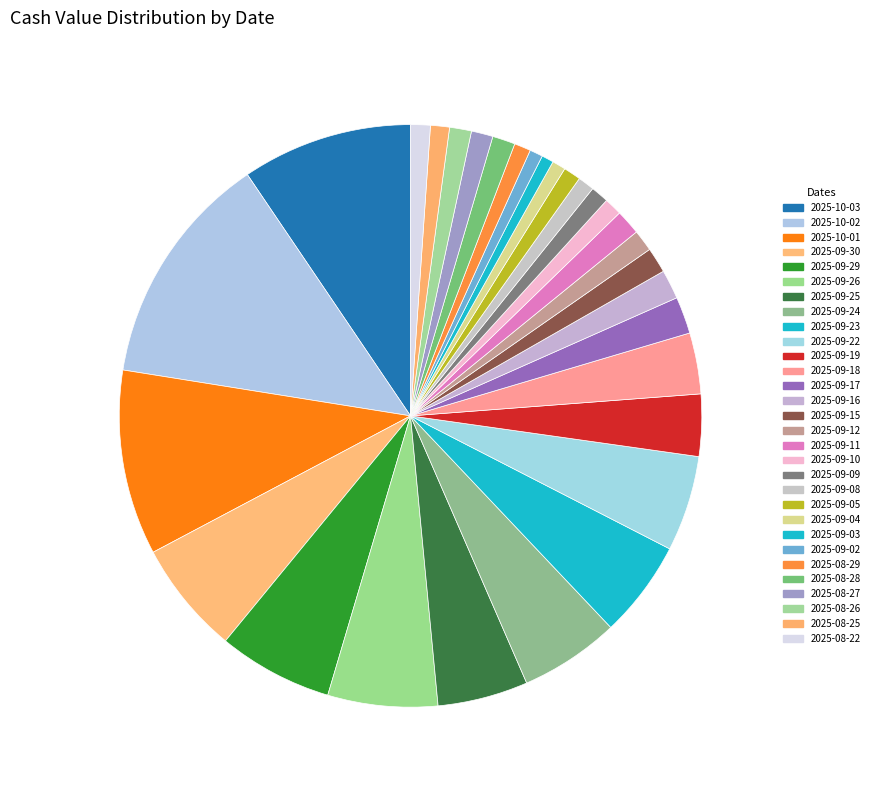

How many slices are in this pie chart?

30